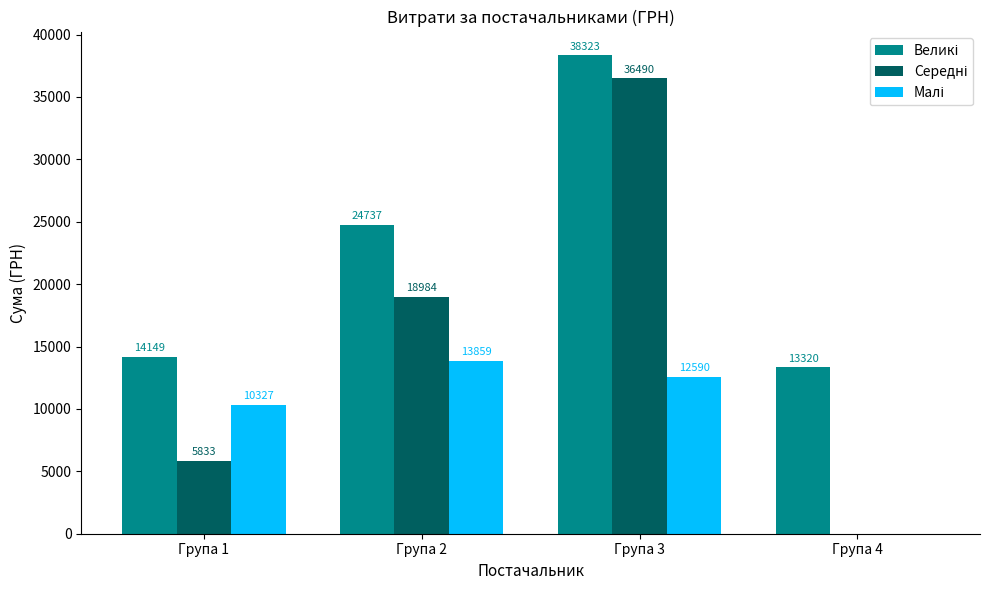

What is the greatest value displayed?

38323.2